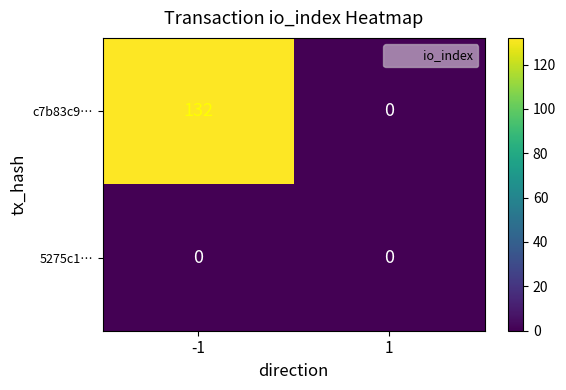

Rank the series by their maximum value, from highest to lowest.

c7b83c9…, 5275c1…